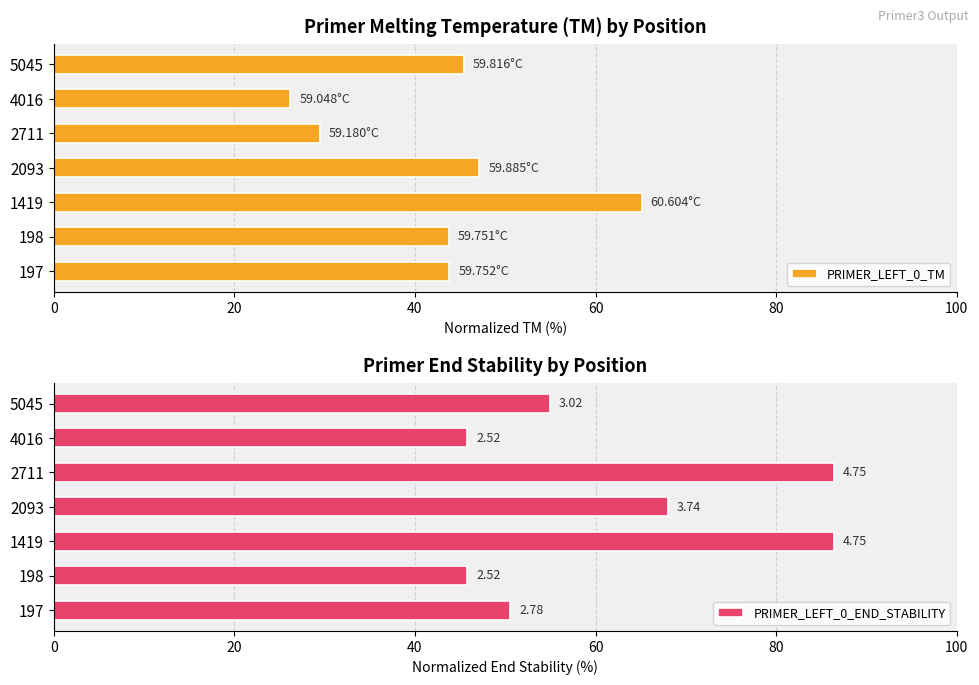

What is the difference between the maximum and minimum values in the PRIMER_LEFT_0_TM series?

38.9